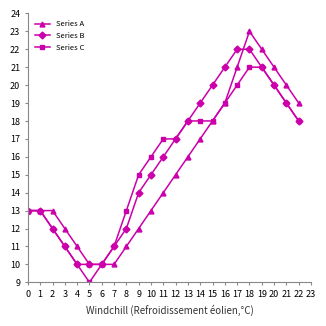

What are all the series names shown in the legend?

Series A, Series B, Series C